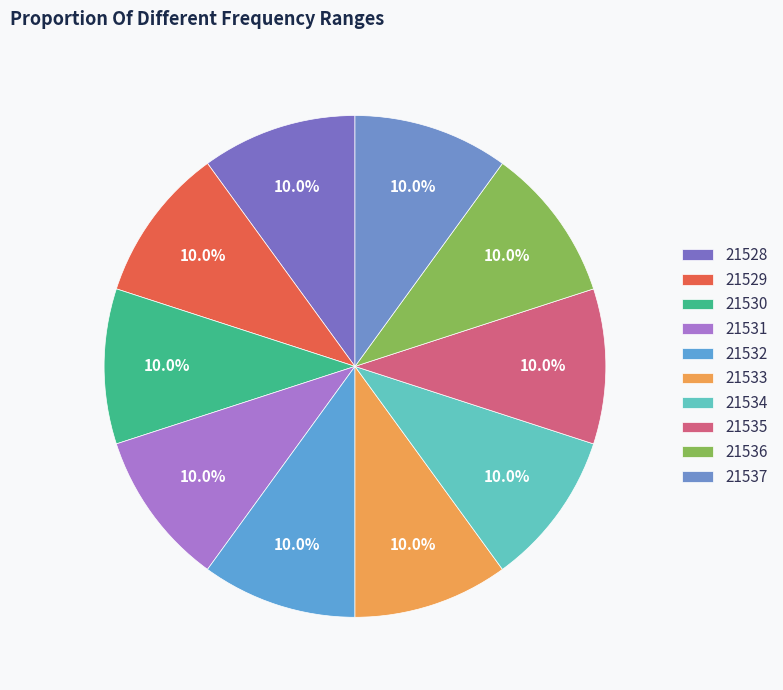

To the nearest percent, what portion does 21533 represent?

10%